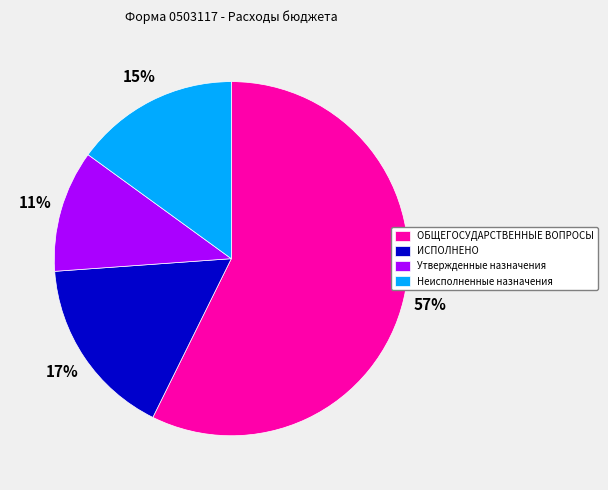

Does any single category account for the majority?

Yes